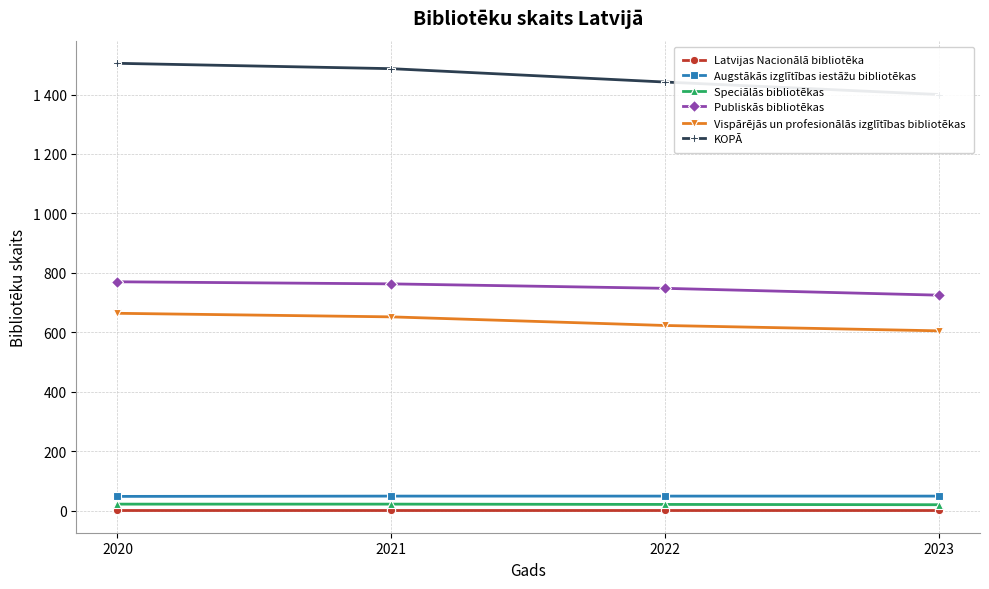

True or false: Latvijas Nacionālā bibliotēka and Augstākās izglītības iestāžu bibliotēkas cross at least once.

False